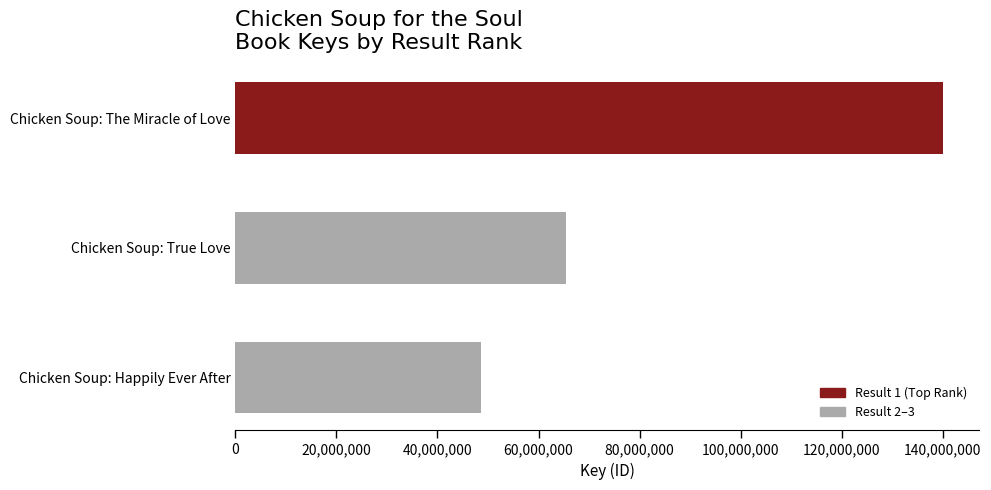

At which label is the value closest to 94353388?

Chicken Soup: True Love